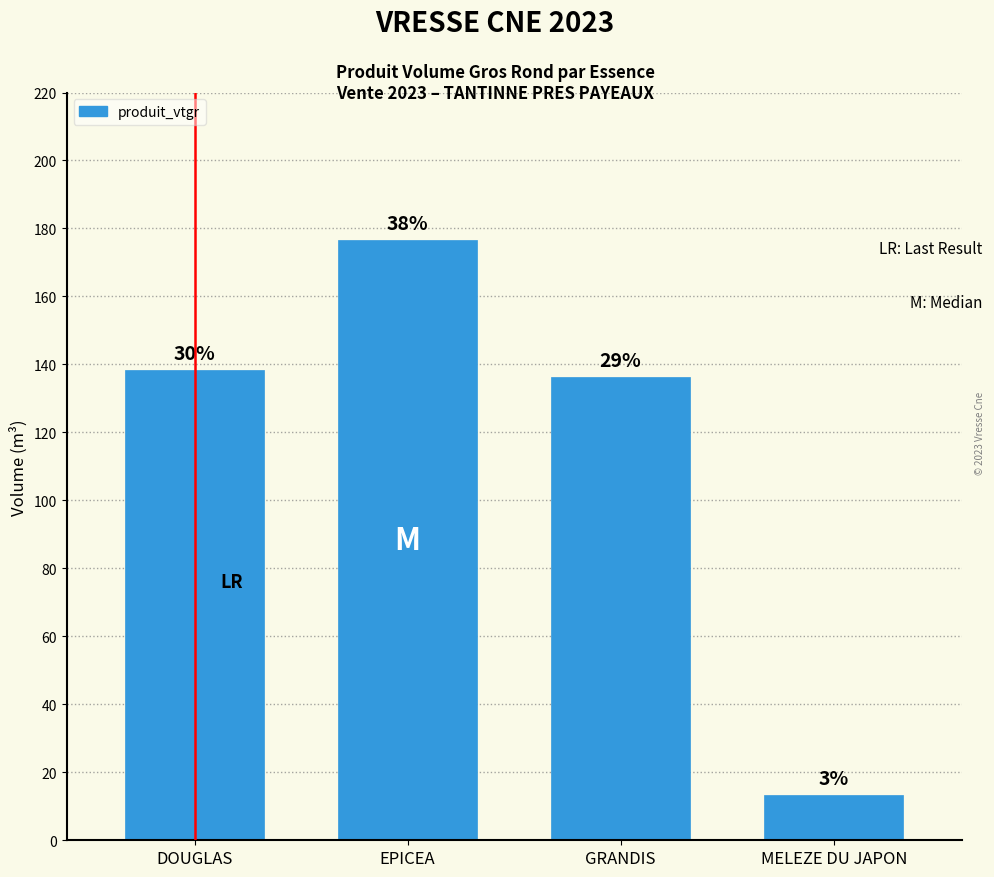

Are the bars grouped side by side (vs. stacked)?

No